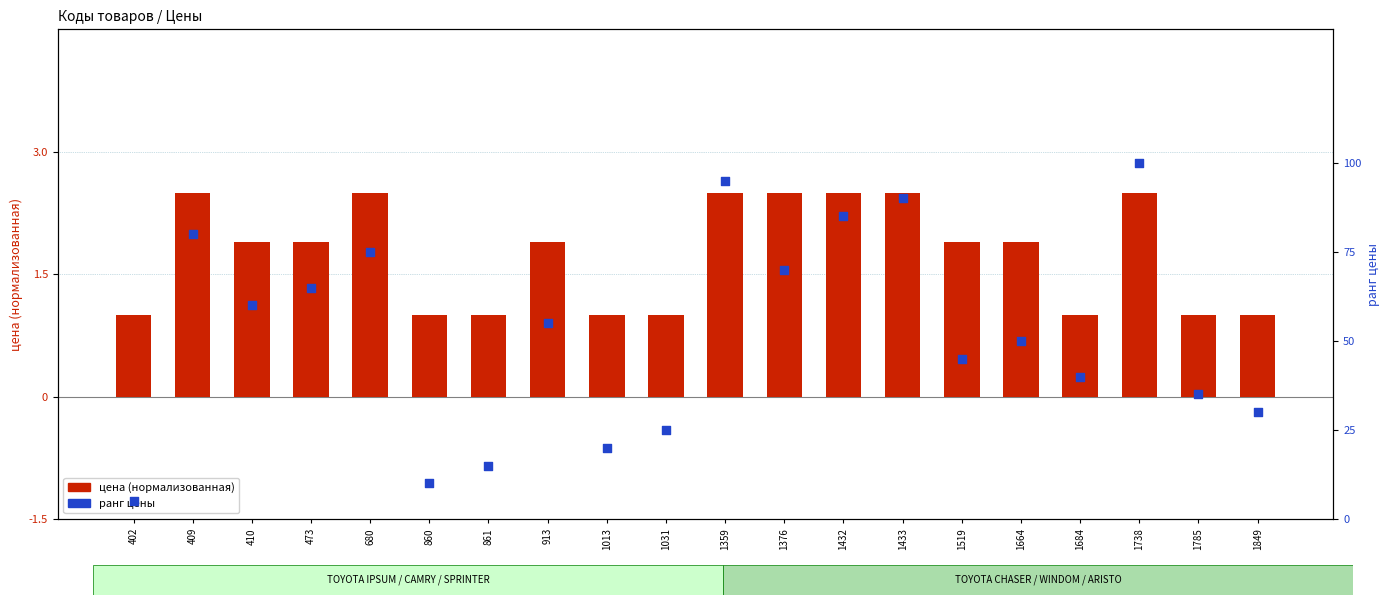

What is the total value across all series at 402?

1.2